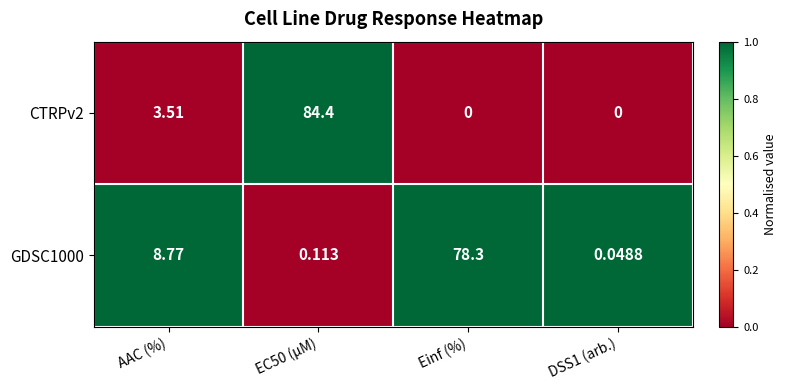

Rank the series by their maximum value, from highest to lowest.

CTRPv2, GDSC1000